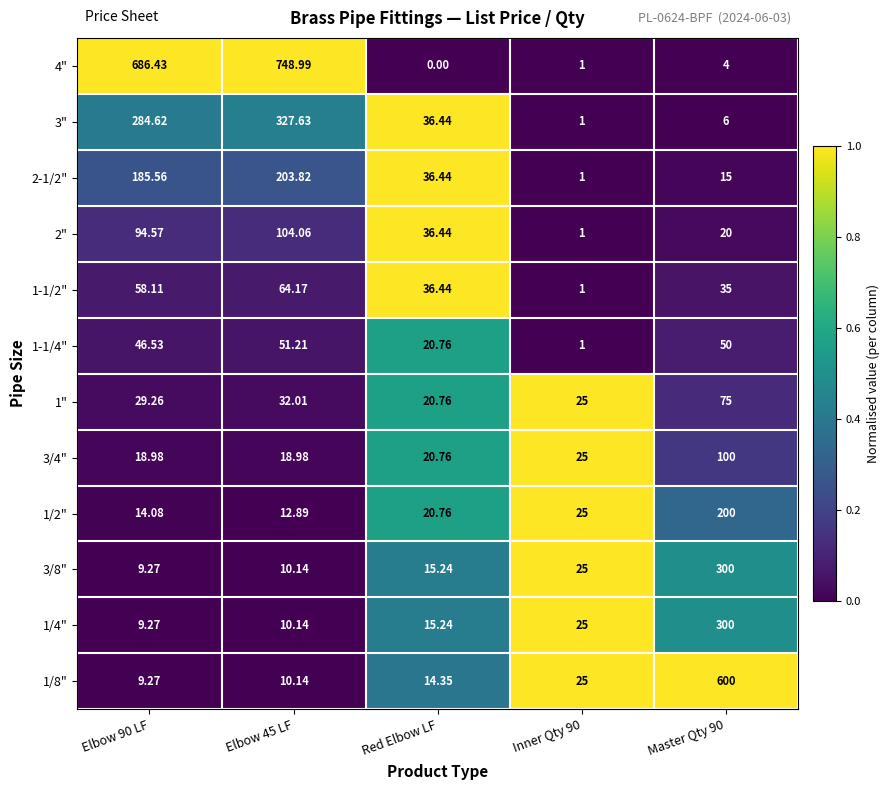

At which category does the chart reach its minimum across all series?

Red Elbow LF